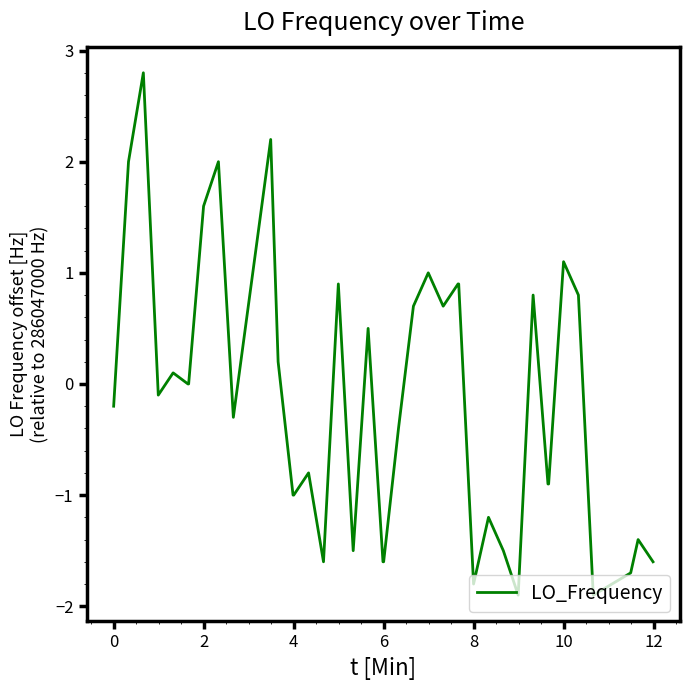

Count the number of categories in the chart.

40